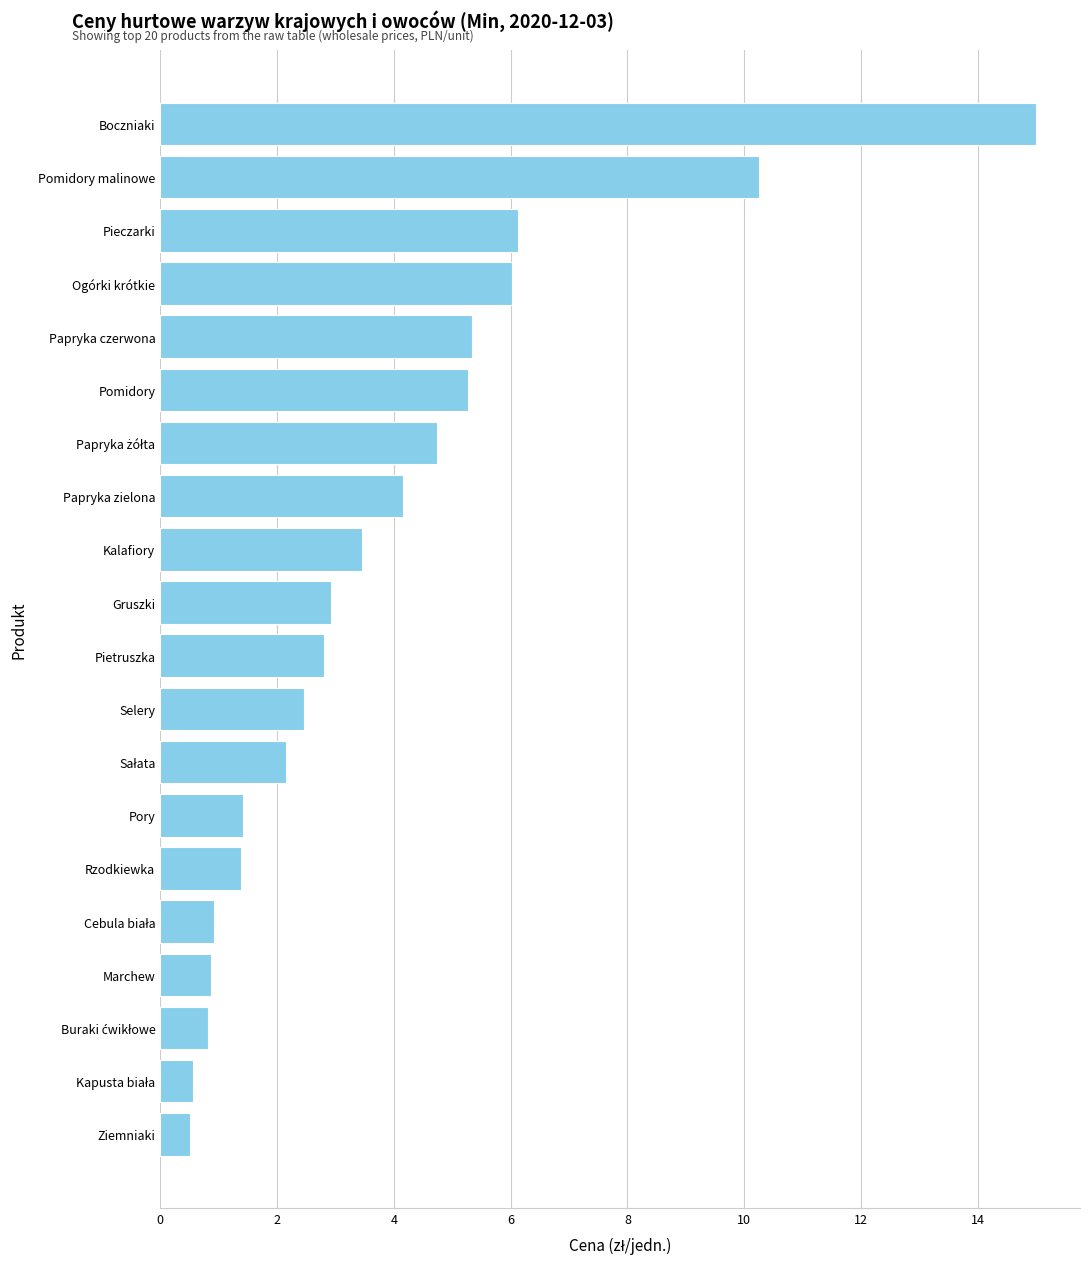

Which has a higher value, Pory or Pomidory?

Pomidory